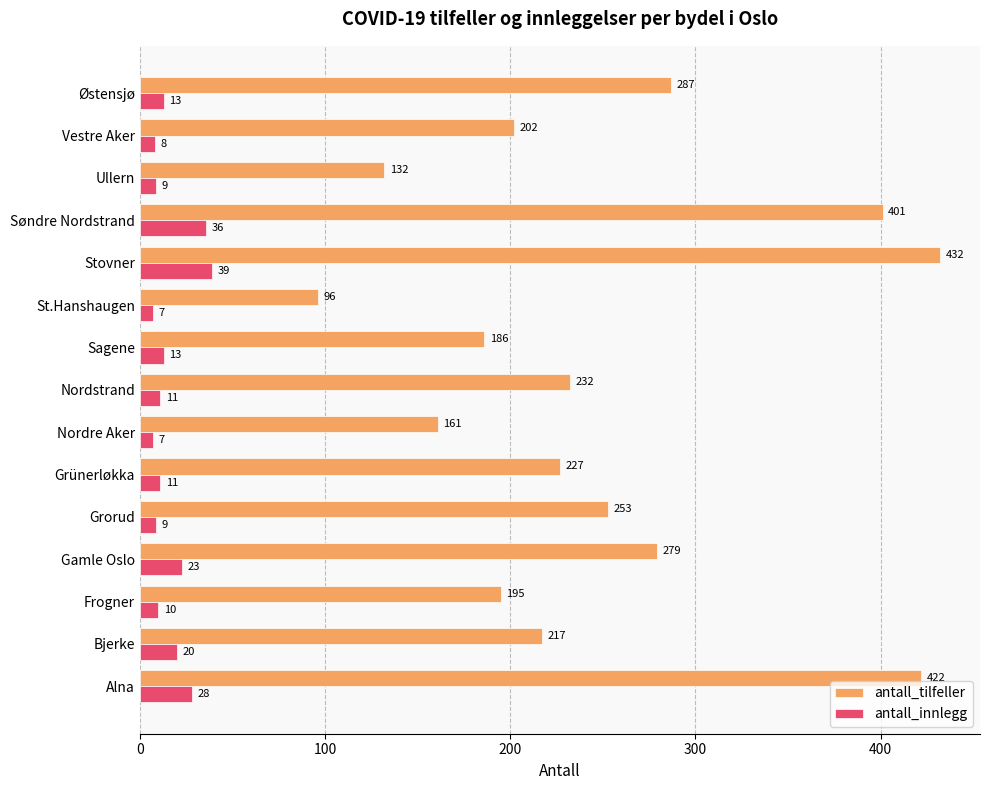

Rank the series at Grünerløkka from highest to lowest value.

antall_tilfeller, antall_innlegg